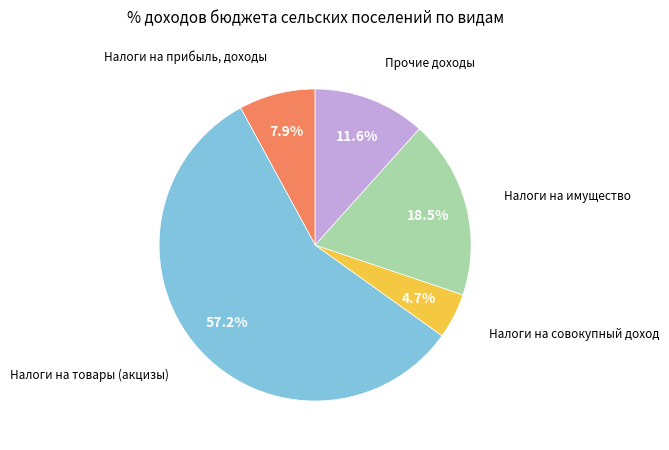

Does any single category account for the majority?

Yes